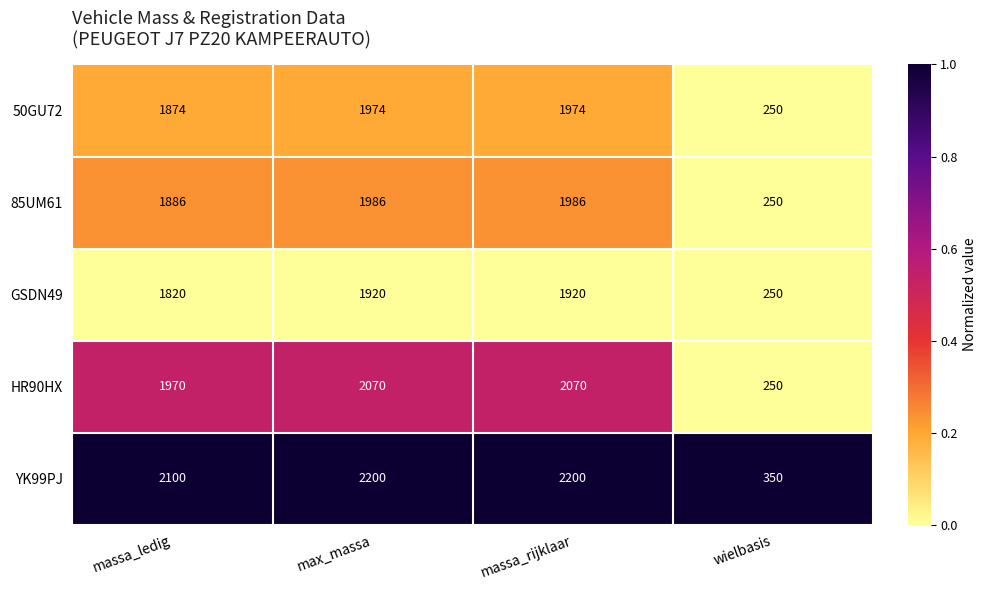

Reading right to left, what are all the values shown in this chart?

50GU72: wielbasis=250	massa_rijklaar=1974	max_massa=1974	massa_ledig=1874
85UM61: wielbasis=250	massa_rijklaar=1986	max_massa=1986	massa_ledig=1886
GSDN49: wielbasis=250	massa_rijklaar=1920	max_massa=1920	massa_ledig=1820
HR90HX: wielbasis=250	massa_rijklaar=2070	max_massa=2070	massa_ledig=1970
YK99PJ: wielbasis=350	massa_rijklaar=2200	max_massa=2200	massa_ledig=2100